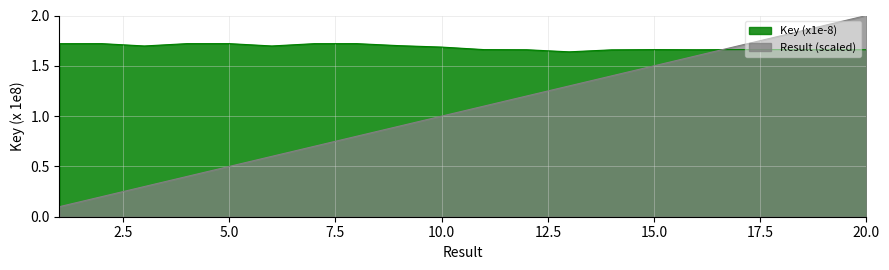

Which series has the widest spread of values?

Result (scaled)